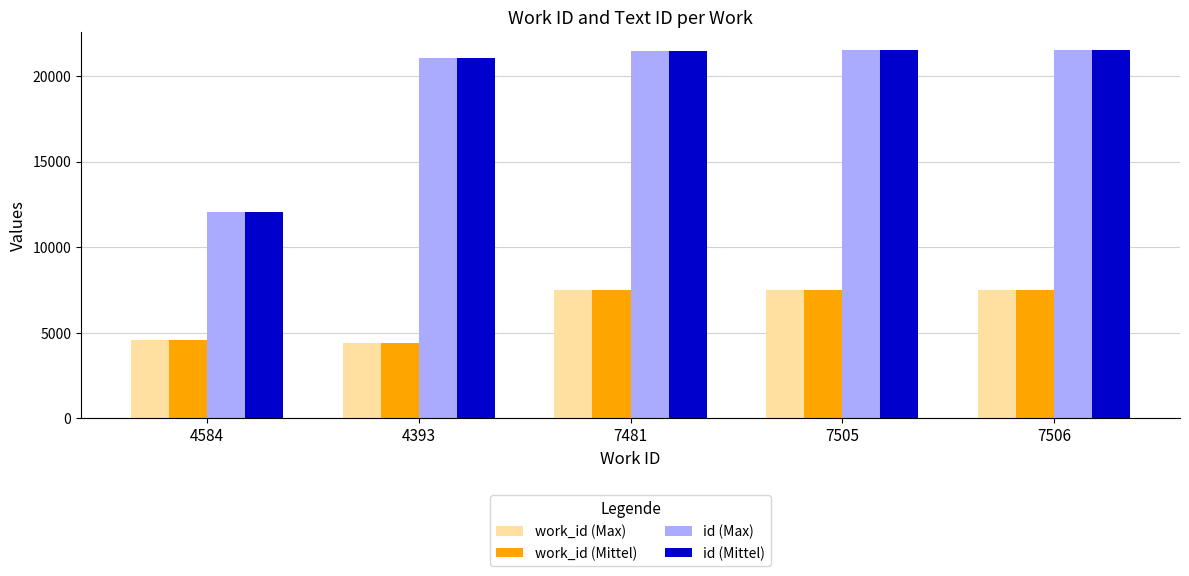

What position from the right is 7506?

1